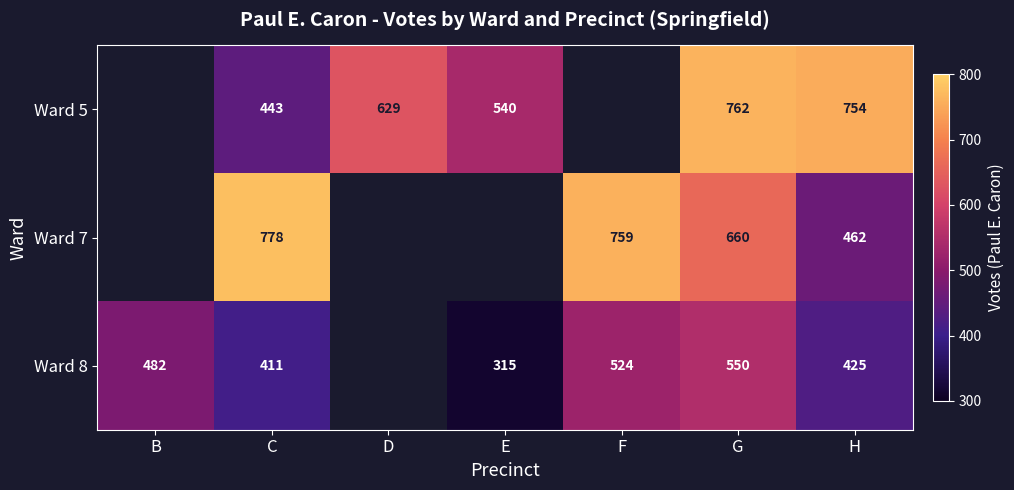

Is the value of Ward 7 at C greater than the value of Ward 8 at H?

Yes